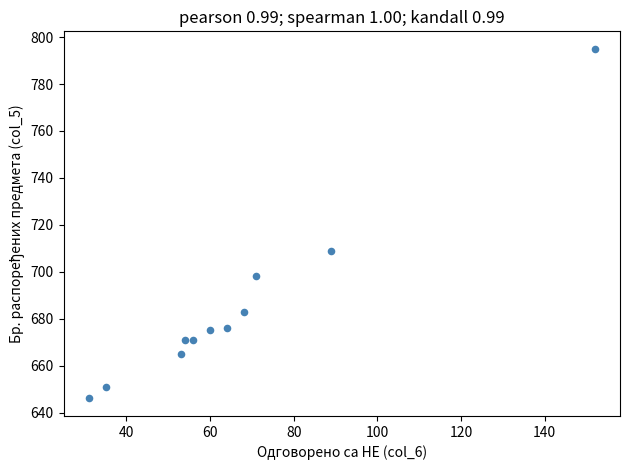

What is the range of Y values (max minus min)?

149